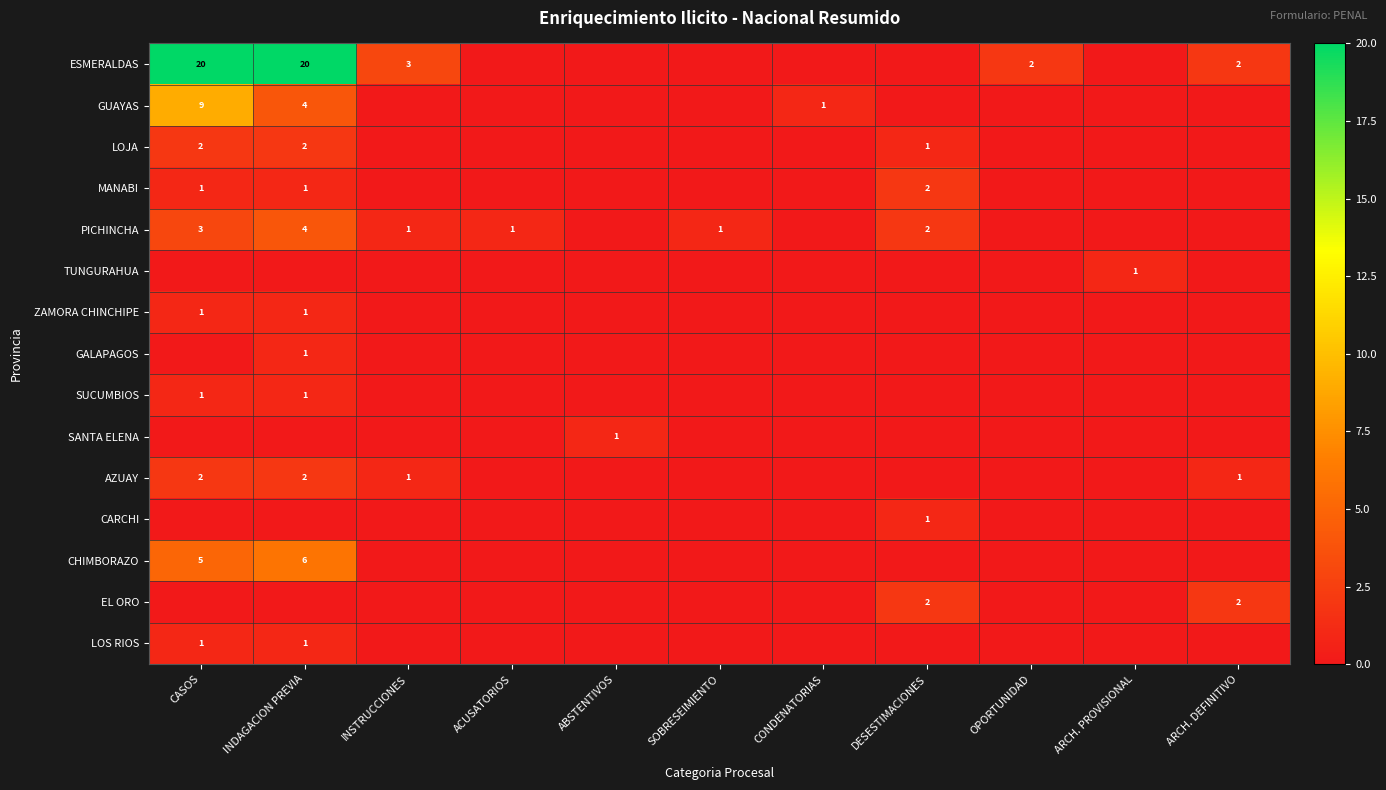

What is the sum of the GUAYAS values at CONDENATORIAS and INDAGACION PREVIA?

5